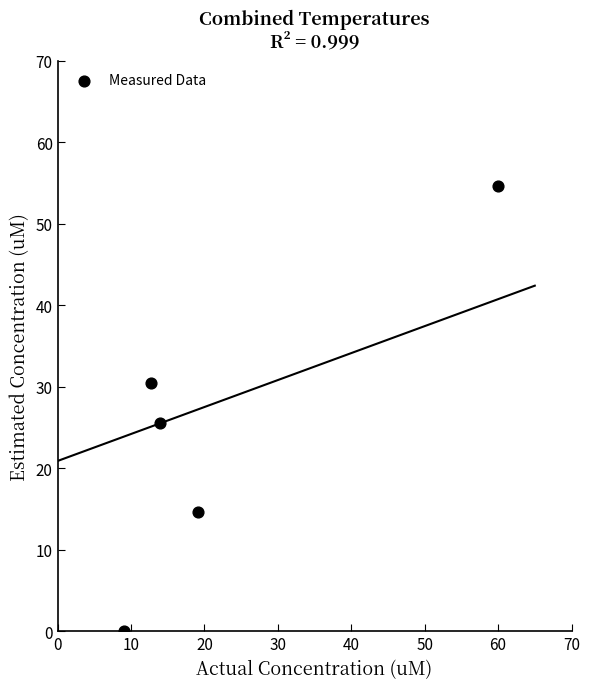

What Y value in the scatter plot is closest to 27?

25.5